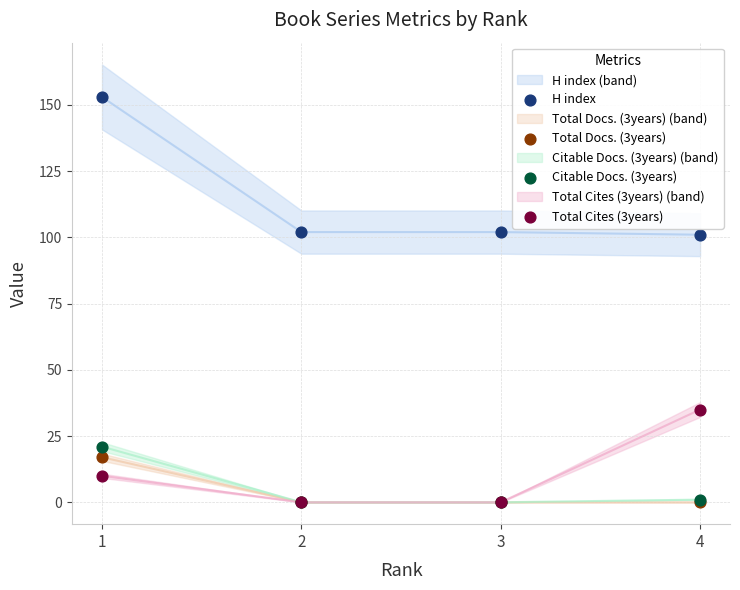

What are all the series names shown in the legend?

H index, Total Docs. (3years), Citable Docs. (3years), Total Cites (3years)